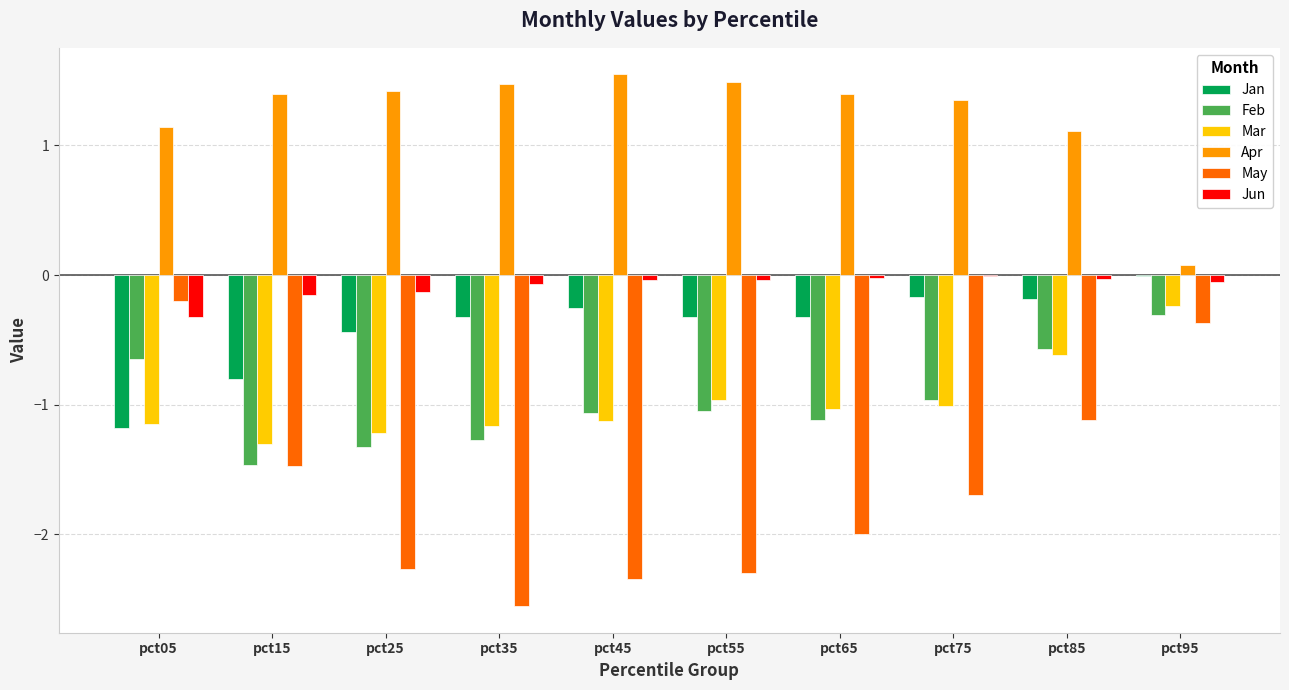

Count the number of data series in this chart.

6